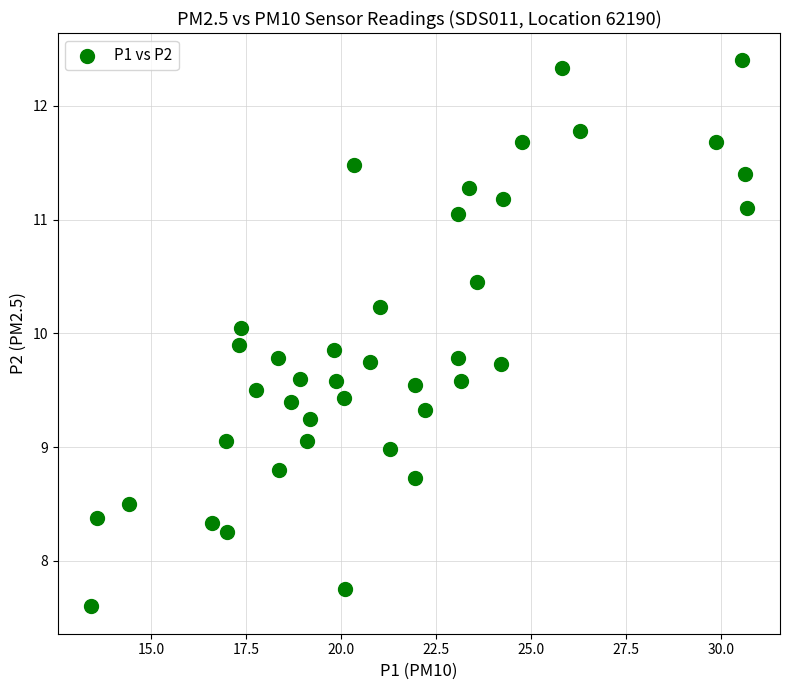

What is the range of Y values (max minus min)?

4.8